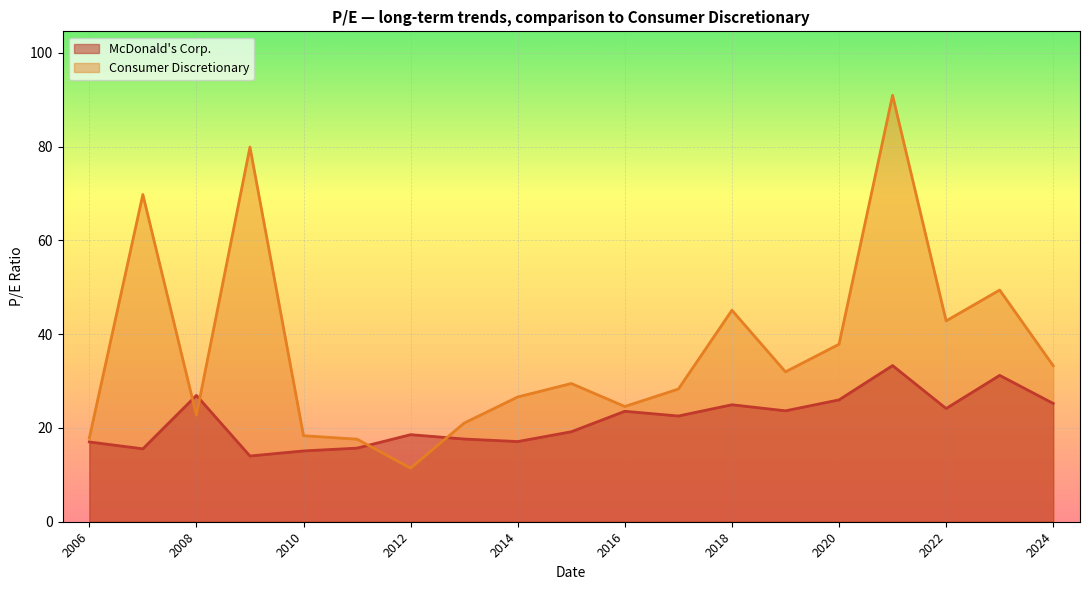

Rank the series at 2011-02-25 from highest to lowest value.

Consumer Discretionary, McDonald's Corp.